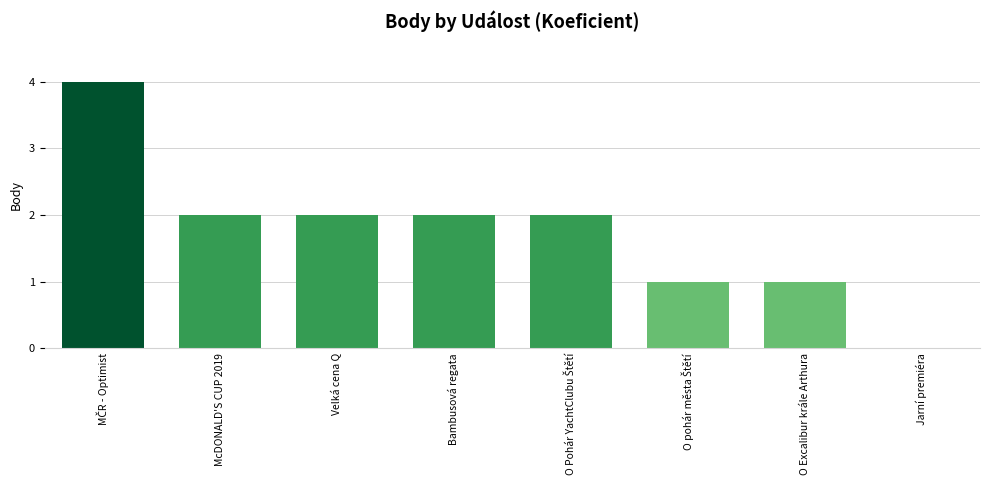

What is the sum of all values?

14